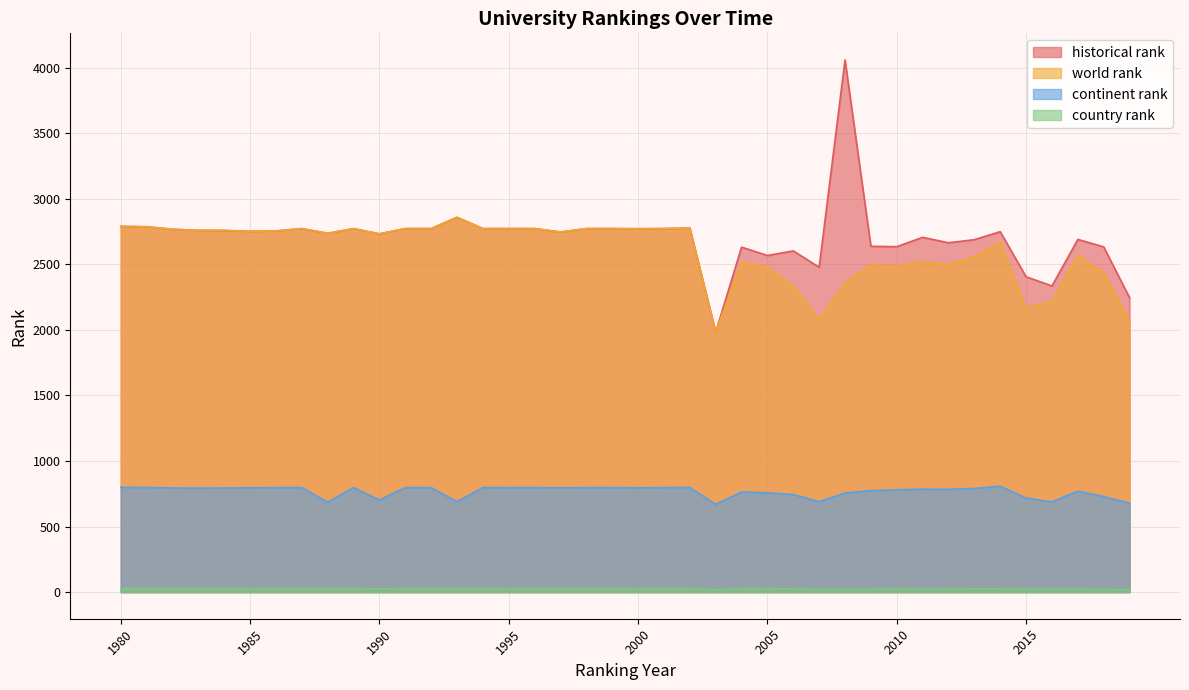

Does the chart display data point markers on the line(s)?

No